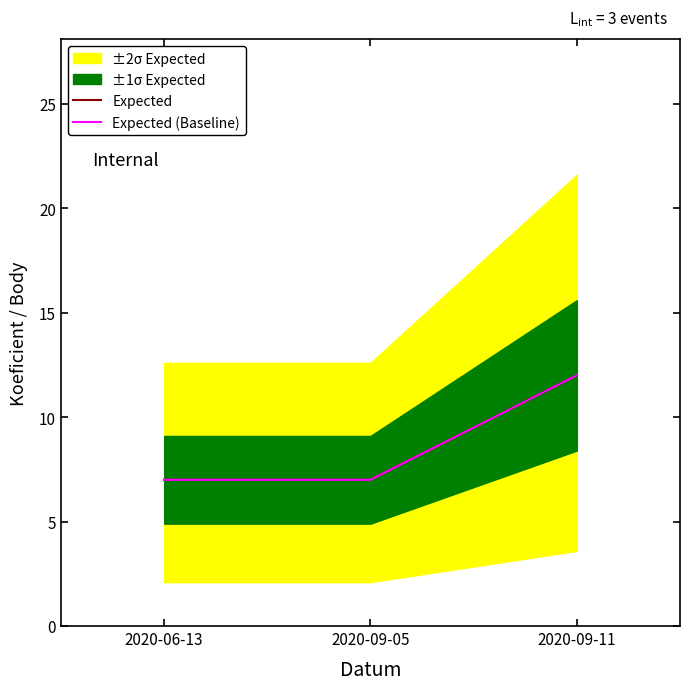

Between 2020-06-13 and 2020-09-11, which is larger?

2020-09-11